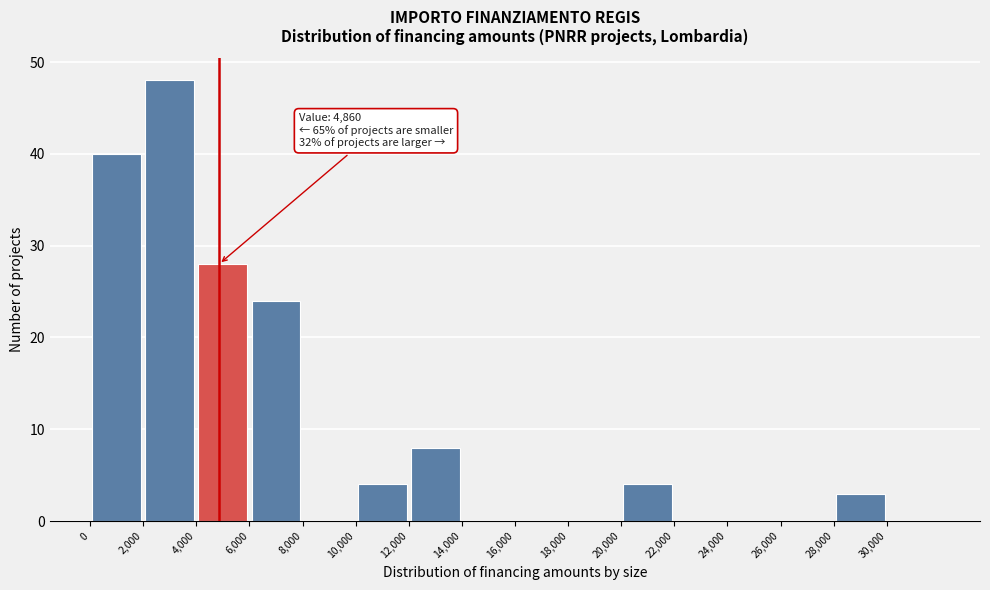

Which range on the x-axis has the tallest bar?

2000 to 4000